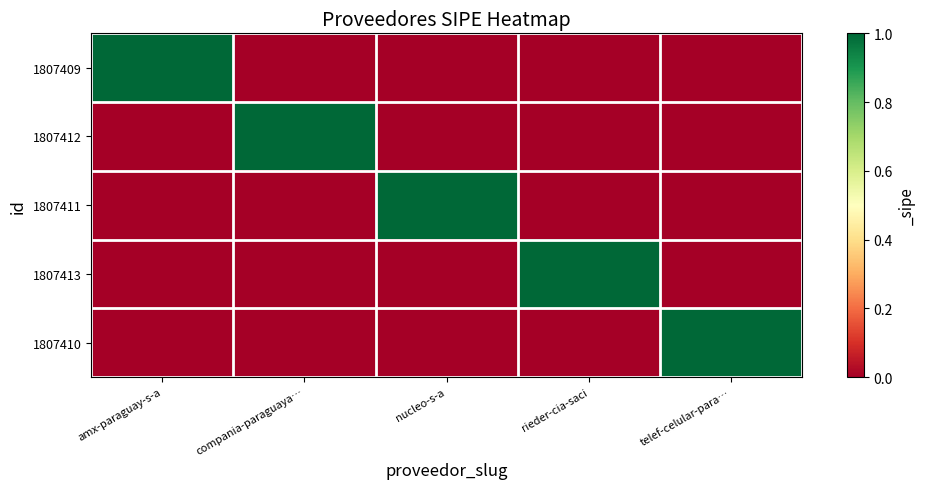

At which category does the chart reach its peak across all series?

amx-paraguay-s-a